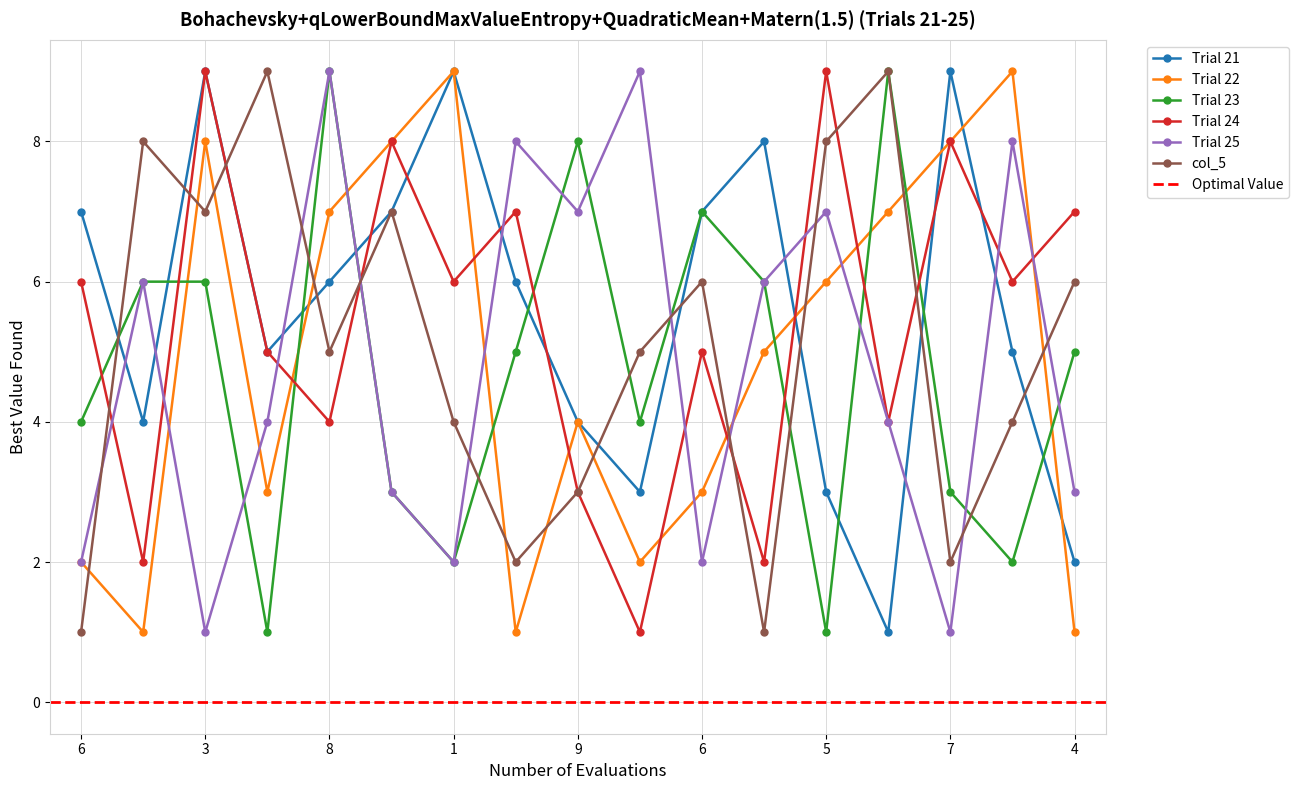

How many data points in Trial 23 are less than 5?

8